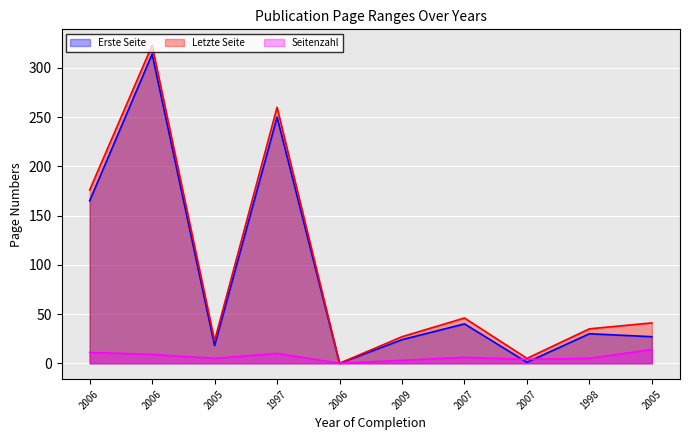

In Erste Seite, how many points are lower than both neighbors (excluding endpoints)?

3